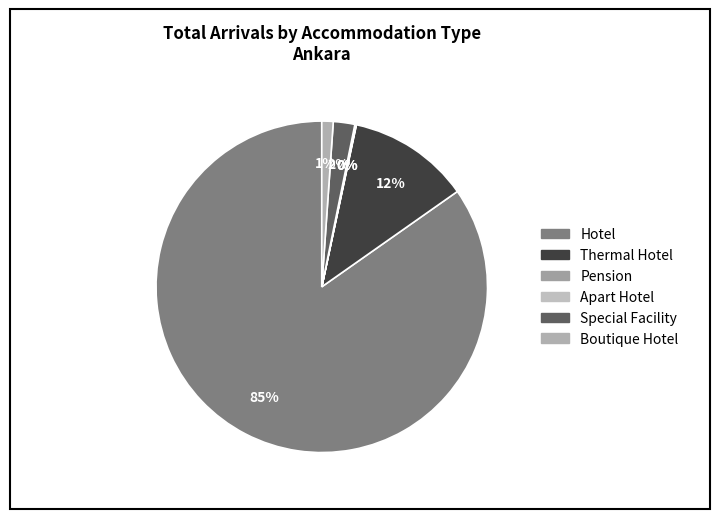

Which slice is the smallest?

Pension